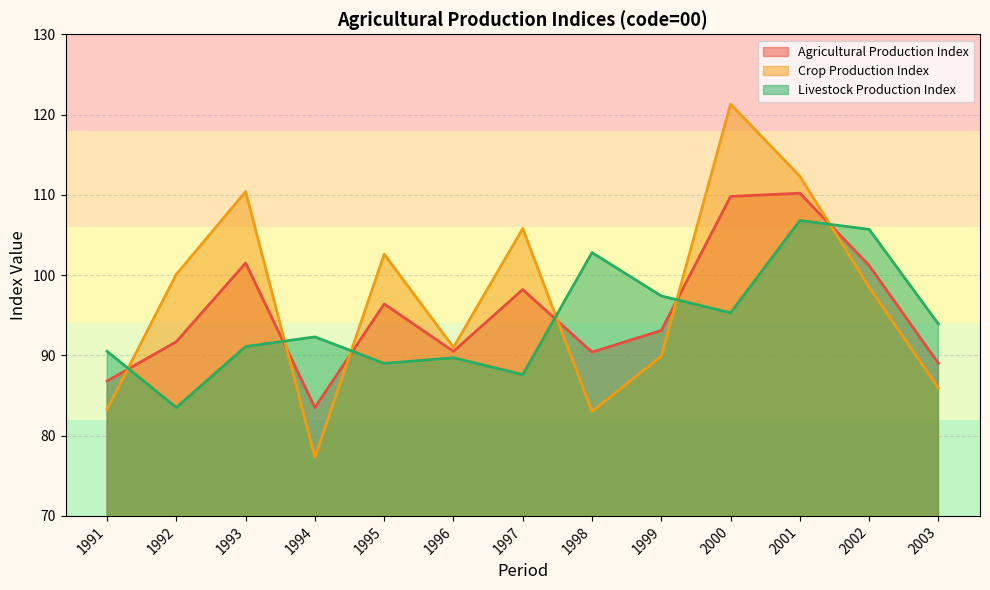

True or false: index3 has more than 2 interior local peaks.

True